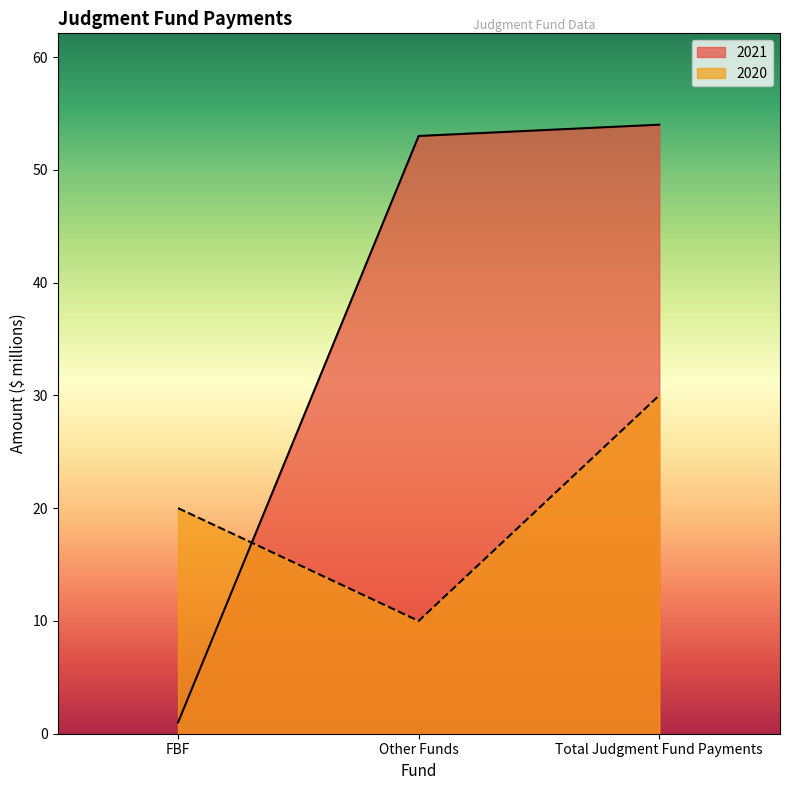

What position from the right is FBF?

3